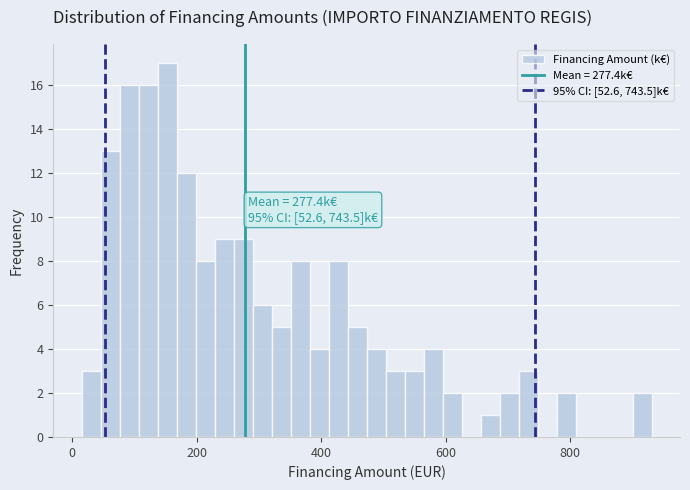

Around what value on the x-axis is the tallest bar? Give the approximate position of its centre, as read against the axis.

160